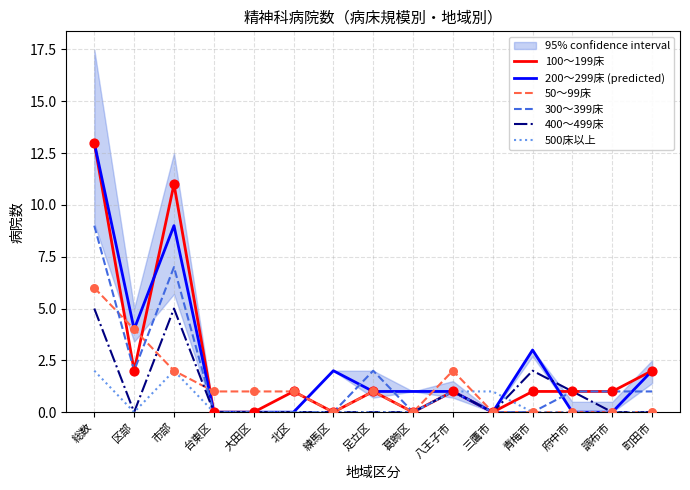

What are all the series names shown in the legend?

100～199床, 200～299床 (predicted), 50～99床, 300～399床, 400～499床, 500床以上